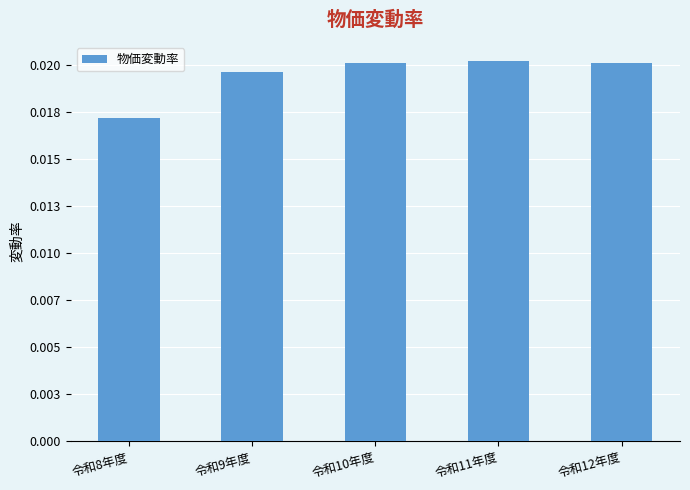

Rank the categories by value from lowest to highest.

令和8年度, 令和9年度, 令和10年度, 令和12年度, 令和11年度